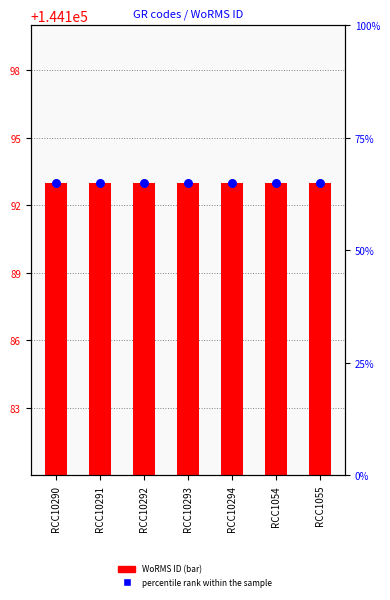

What is the total value across all series at RCC10294?

144258